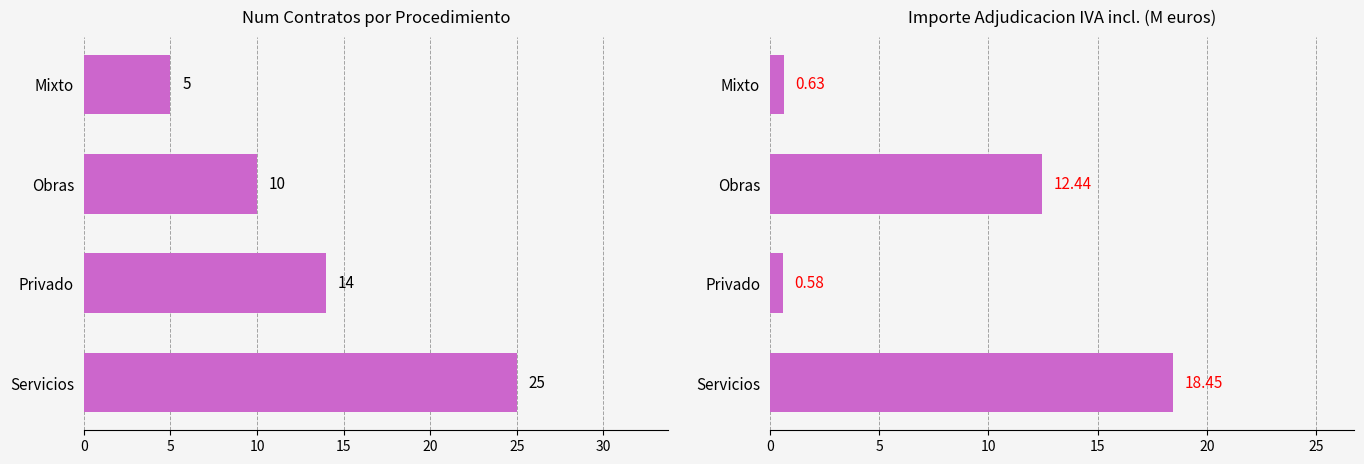

What is the difference between the second highest and second lowest values in the Num Contratos series?

4.0